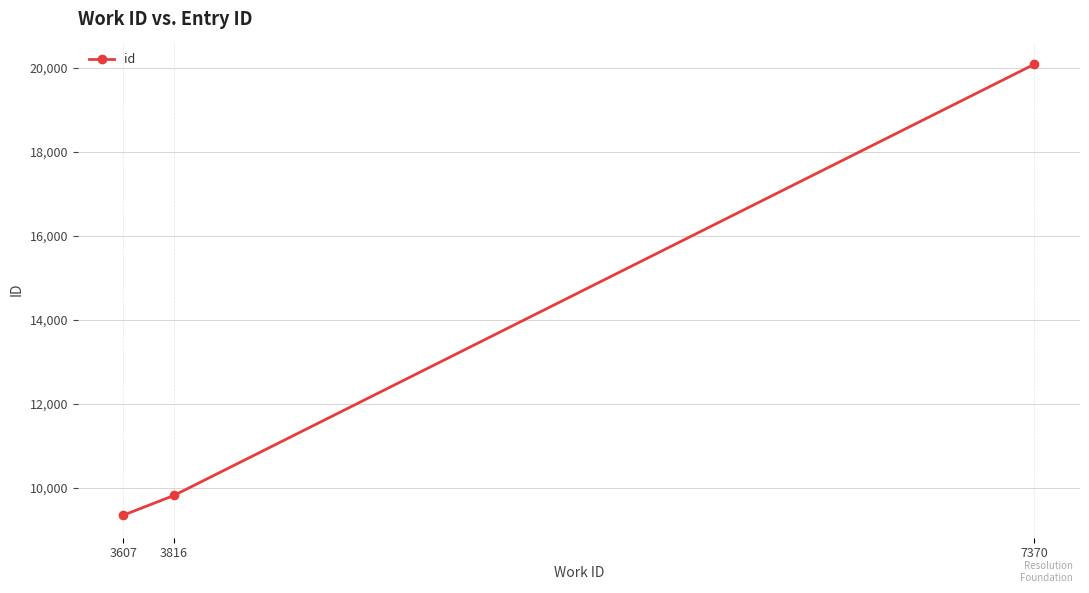

Reading right to left, what are all the values shown in this chart?

20080	9825	9356